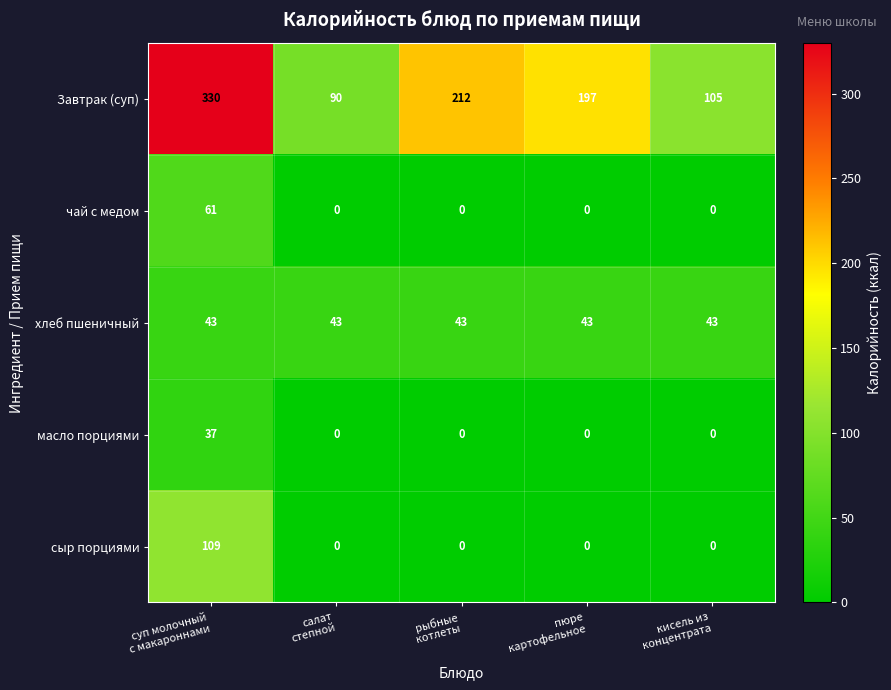

Which series has the largest range (max minus min)?

Завтрак (суп)